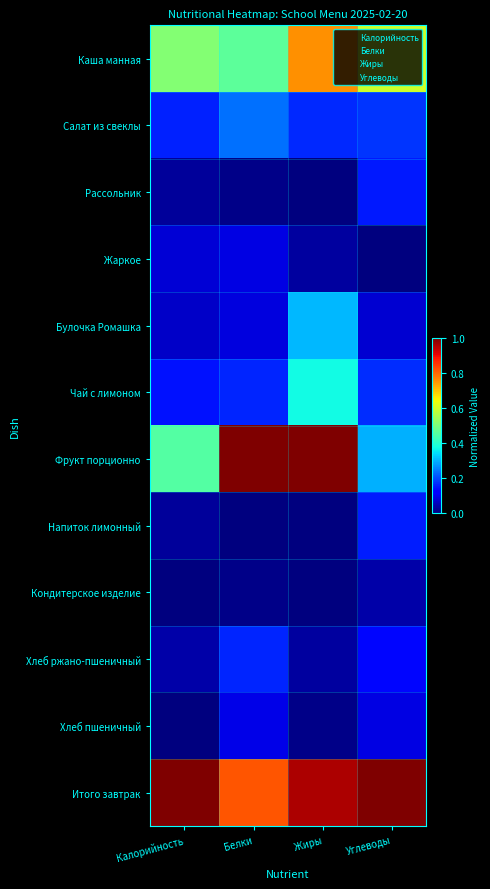

What is the greatest value displayed?

1.0